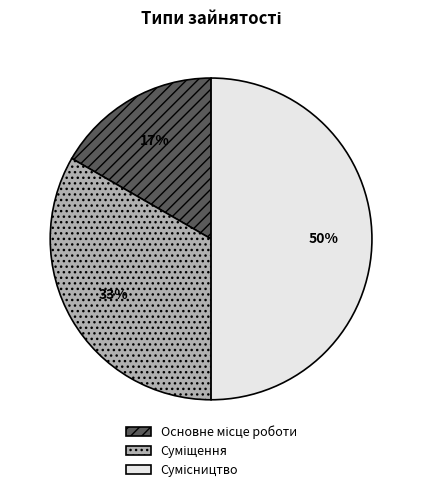

To the nearest percent, what is the average slice percentage?

33%